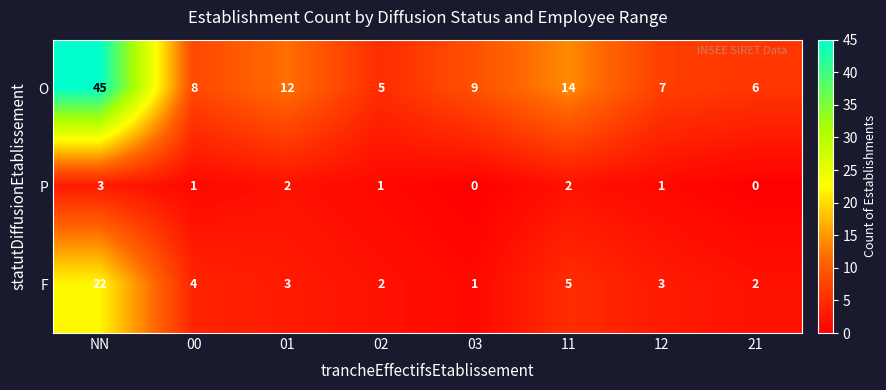

True or false: P has a value of 3 at NN.

True